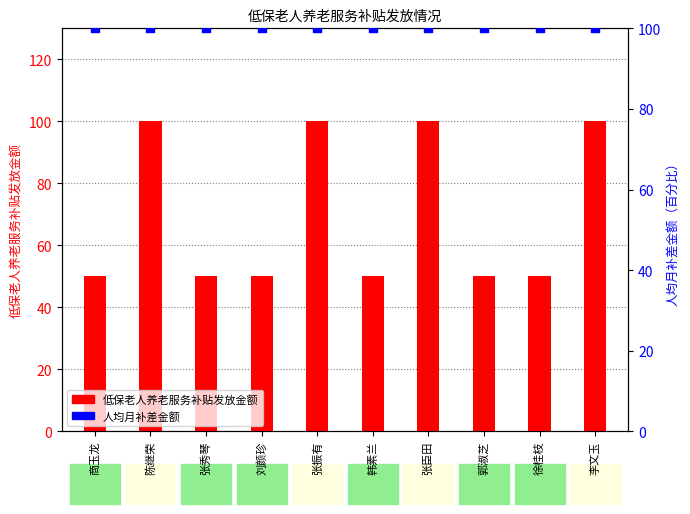

At which category is the sum across all series the highest?

陈继荣